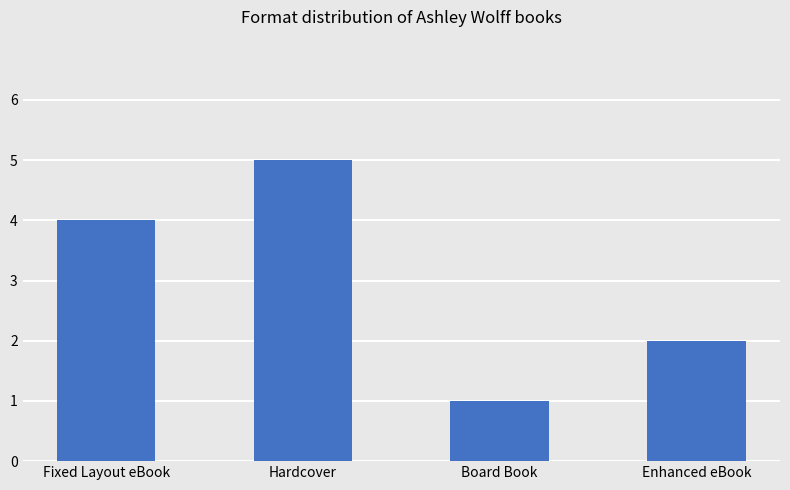

How many categories are shown in the chart?

4